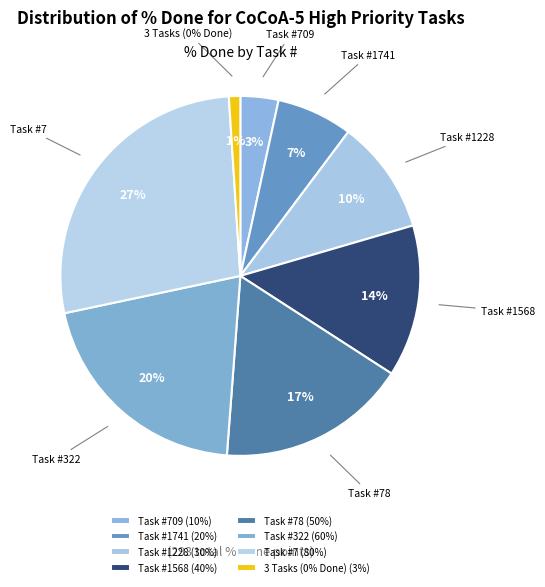

What is the largest slice in the pie chart?

7